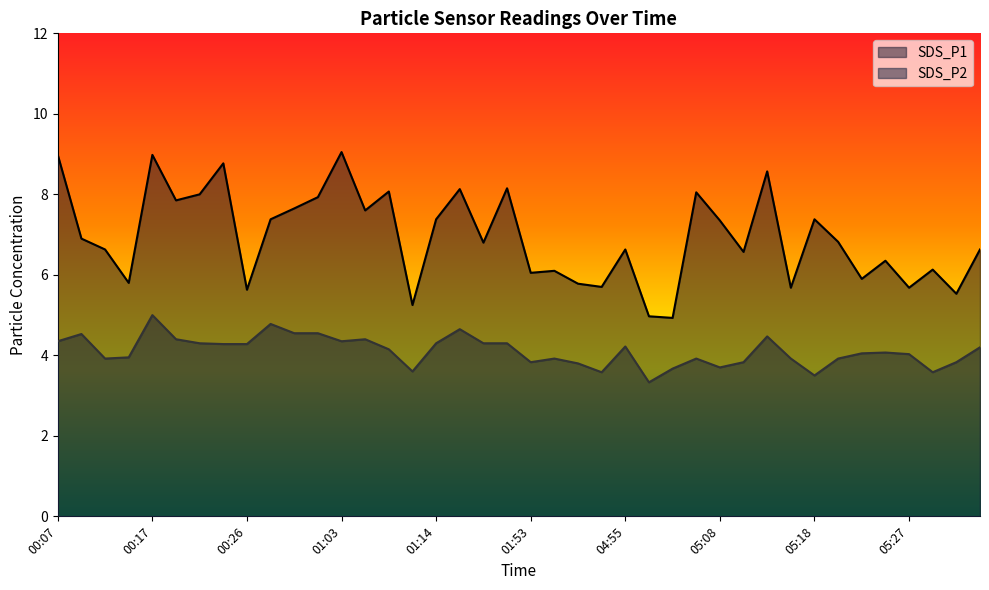

Between 00:32 and 01:56, which is larger?

00:32